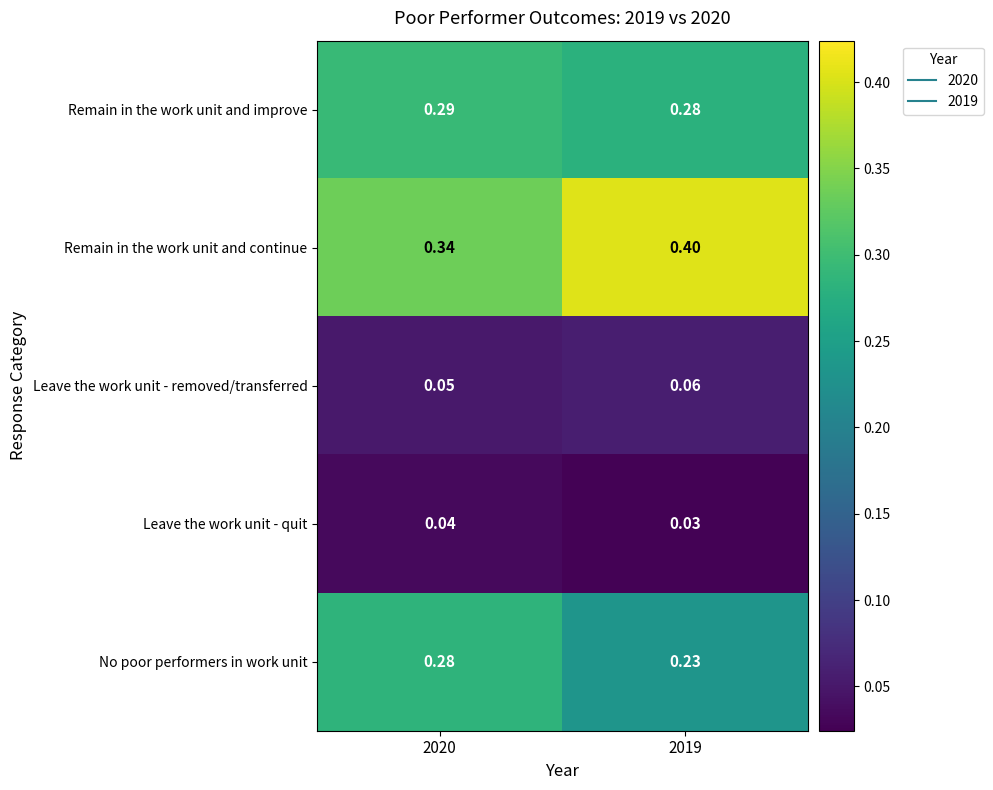

Which series changed the most between 2020 and 2019?

Remain in the work unit and continue